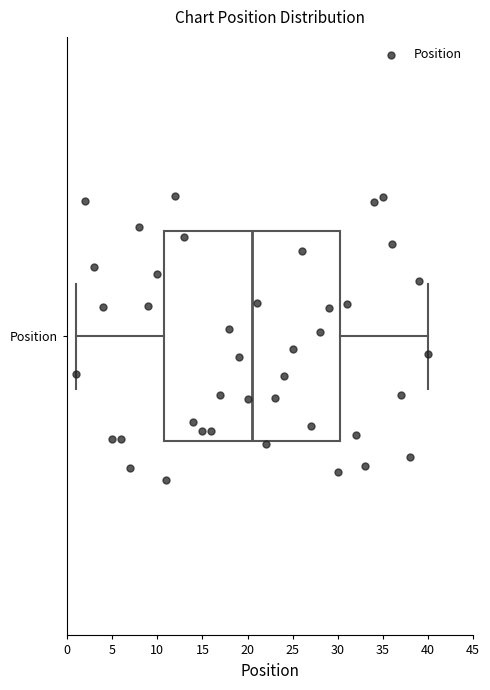

Where does the right whisker of the box for Position end on the x-axis? The values are not printed on the chart, so give them approximately, as read against the axis.

40.0